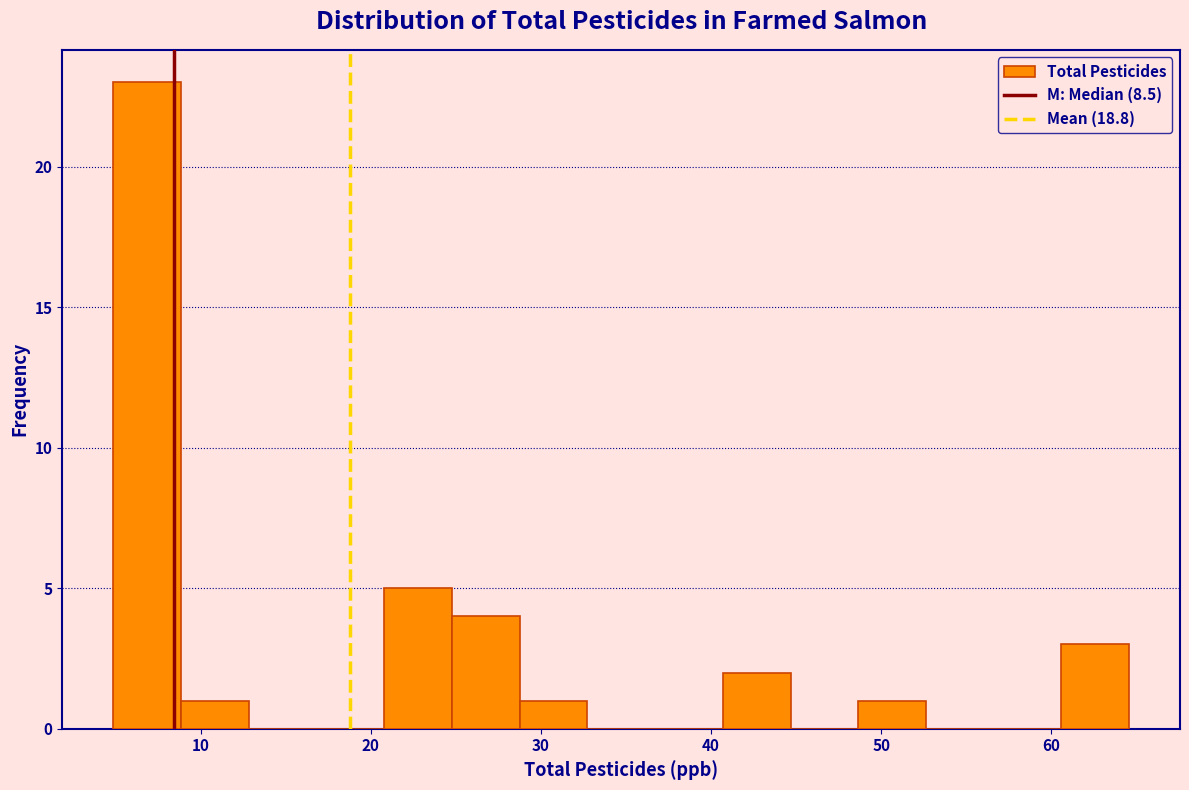

Around what value on the x-axis is the tallest bar? Give the approximate position of its centre, as read against the axis.

7